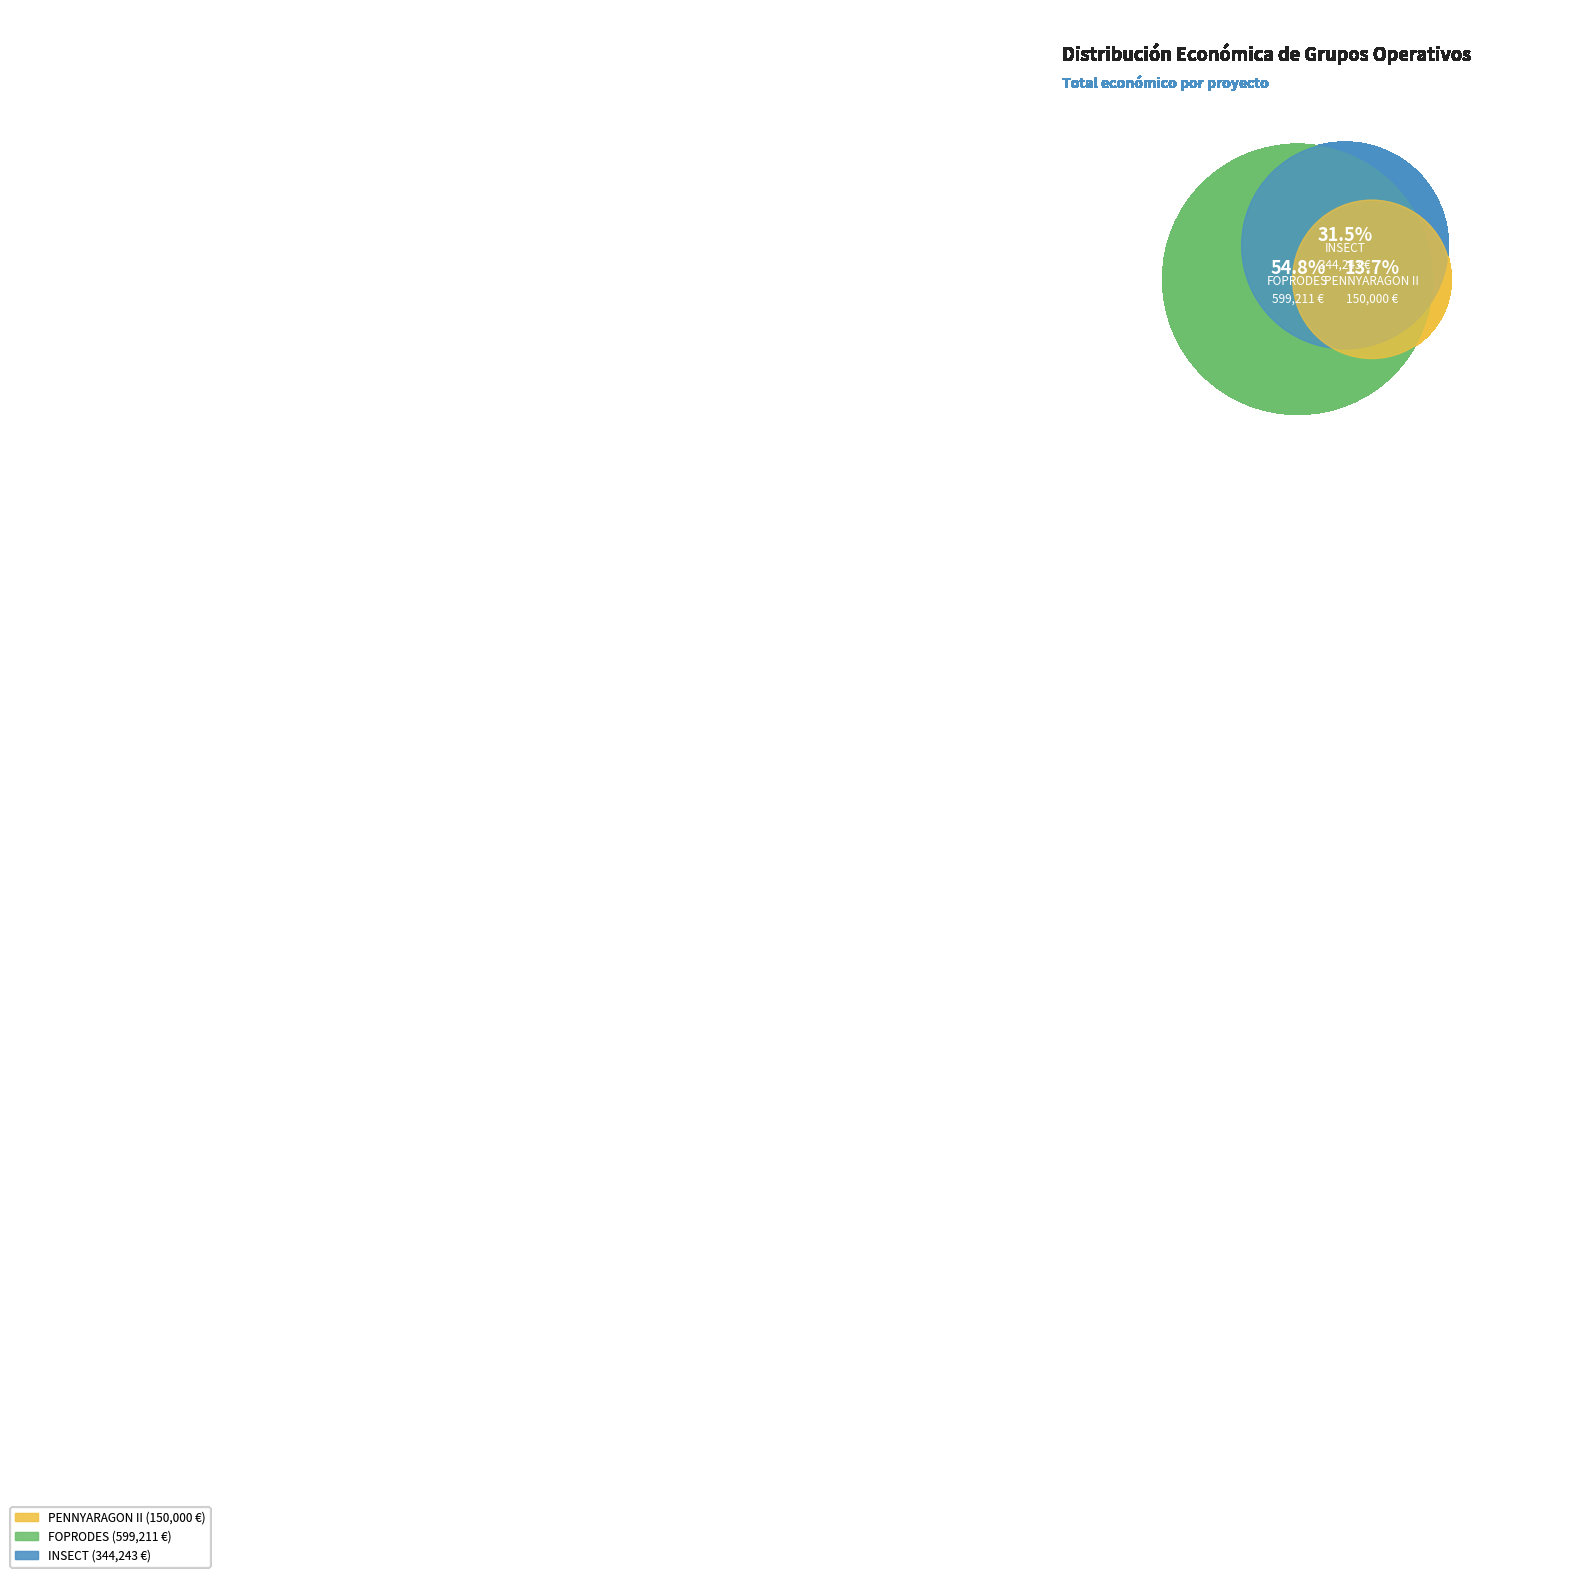

True or false: INSECT accounts for 31% of the total.

True